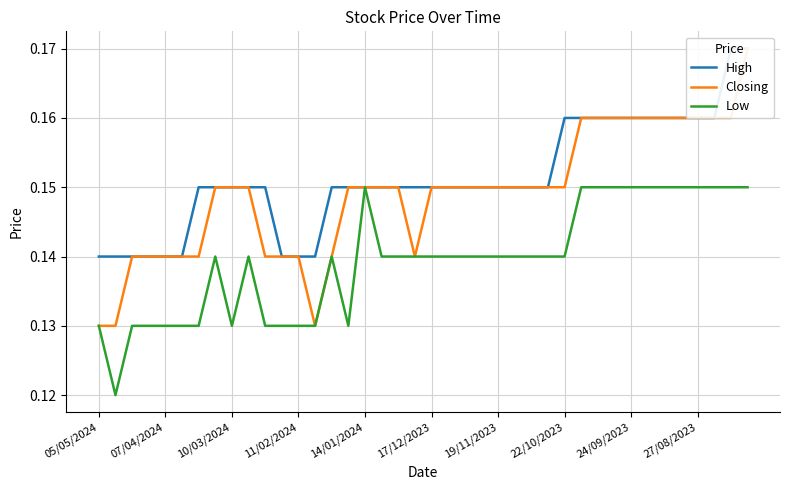

What is the greatest value displayed?

0.2